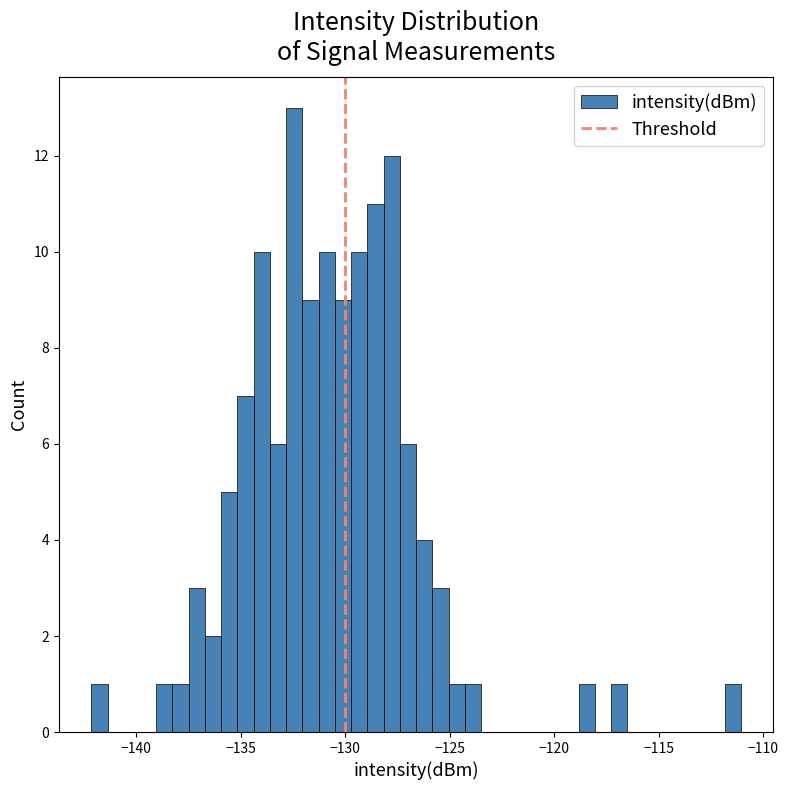

Around what value on the x-axis is the tallest bar? Give the approximate position of its centre, as read against the axis.

-132.5